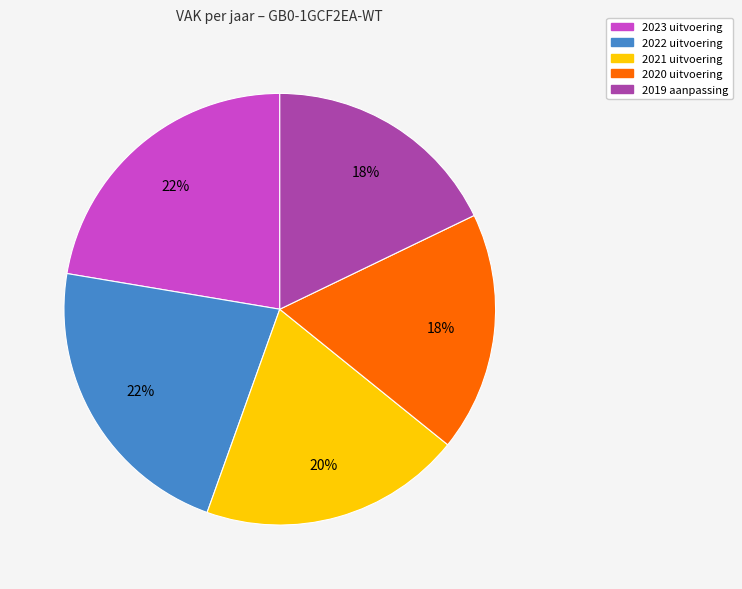

To the nearest percent, what is the average slice percentage?

20%